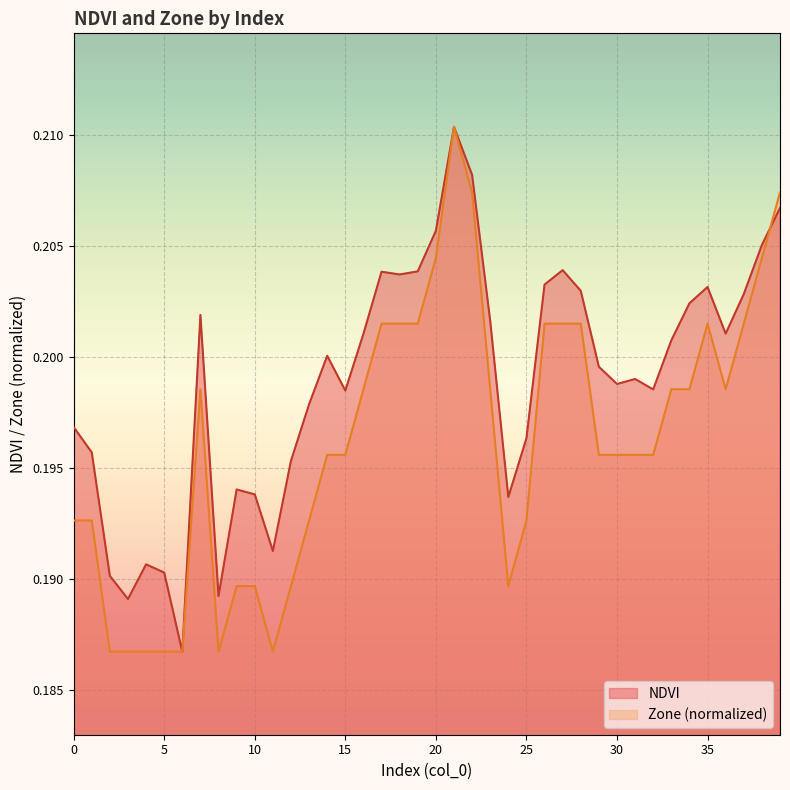

What value does the NDVI series have at 16?

0.2